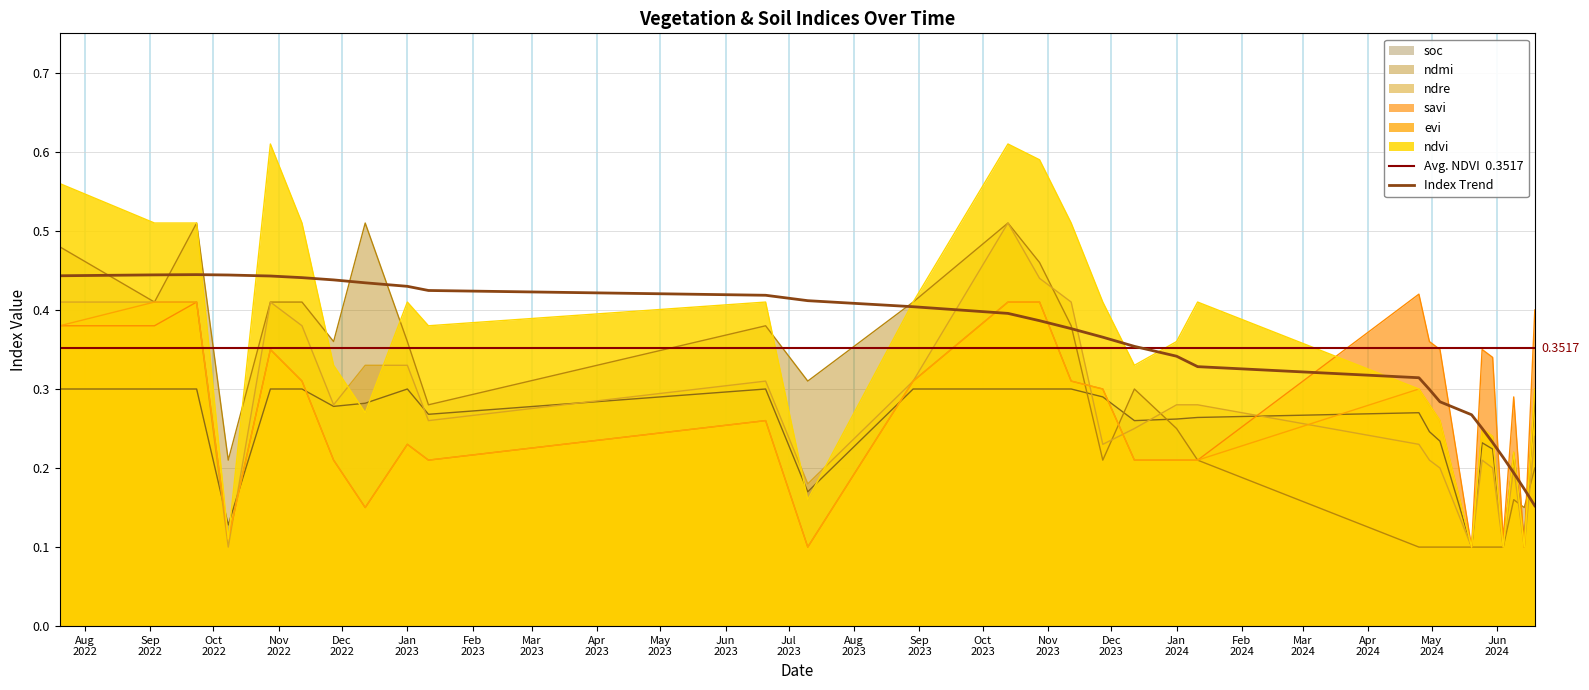

Reading right to left, what are all the values shown in this chart?

ndvi: 0.3	0.1	0.2	0.1	0.2	0.2	0.1	0.3	0.3	0.3	0.4	0.4	0.3	0.4	0.5	0.6	0.6	0.4	0.2	0.4	0.4	0.4	0.3	0.3	0.5	0.6	0.1	0.5	0.5	0.6
evi: 0.3	0.1	0.2	0.1	0.2	0.2	0.1	0.3	0.3	0.3	0.2	0.2	0.2	0.3	0.3	0.4	0.4	0.3	0.1	0.3	0.2	0.2	0.1	0.2	0.3	0.3	0.1	0.4	0.4	0.4
savi: 0.4	0.1	0.3	0.1	0.3	0.3	0.1	0.3	0.4	0.4	0.2	0.2	0.2	0.3	0.3	0.4	0.4	0.3	0.1	0.3	0.2	0.2	0.1	0.2	0.3	0.3	0.1	0.4	0.4	0.4
ndre: 0.2	0.1	0.2	0.1	0.2	0.2	0.1	0.2	0.2	0.2	0.3	0.3	0.2	0.2	0.4	0.4	0.5	0.3	0.2	0.3	0.3	0.3	0.3	0.3	0.4	0.4	0.1	0.4	0.4	0.4
ndmi: 0.2	0.1	0.2	0.1	0.1	0.1	0.1	0.1	0.1	0.1	0.2	0.2	0.3	0.2	0.4	0.5	0.5	0.4	0.3	0.4	0.3	0.4	0.5	0.4	0.4	0.4	0.2	0.5	0.4	0.5
soc: 0.3	0.1	0.2	0.1	0.2	0.2	0.1	0.2	0.2	0.3	0.3	0.3	0.3	0.3	0.3	0.3	0.3	0.3	0.2	0.3	0.3	0.3	0.3	0.3	0.3	0.3	0.1	0.3	0.3	0.3